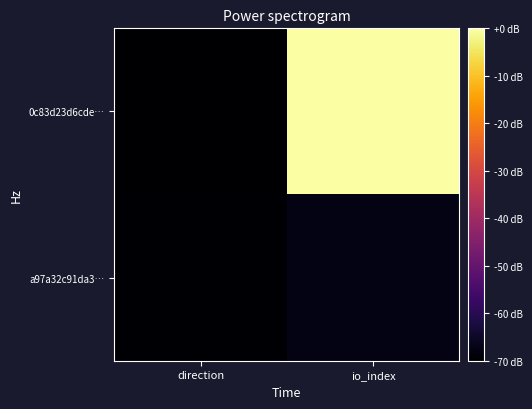

Rank the series by their maximum value, from lowest to highest.

a97a32c91da3…, 0c83d23d6cde…